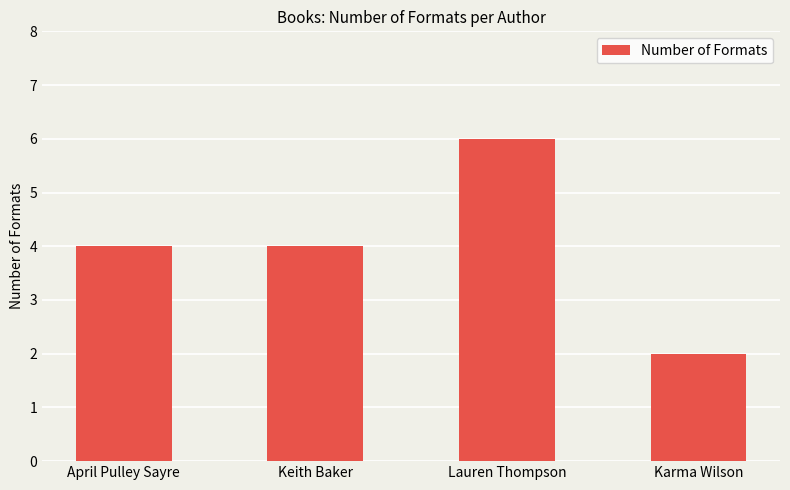

Is it true that the value at Lauren Thompson is 6?

True